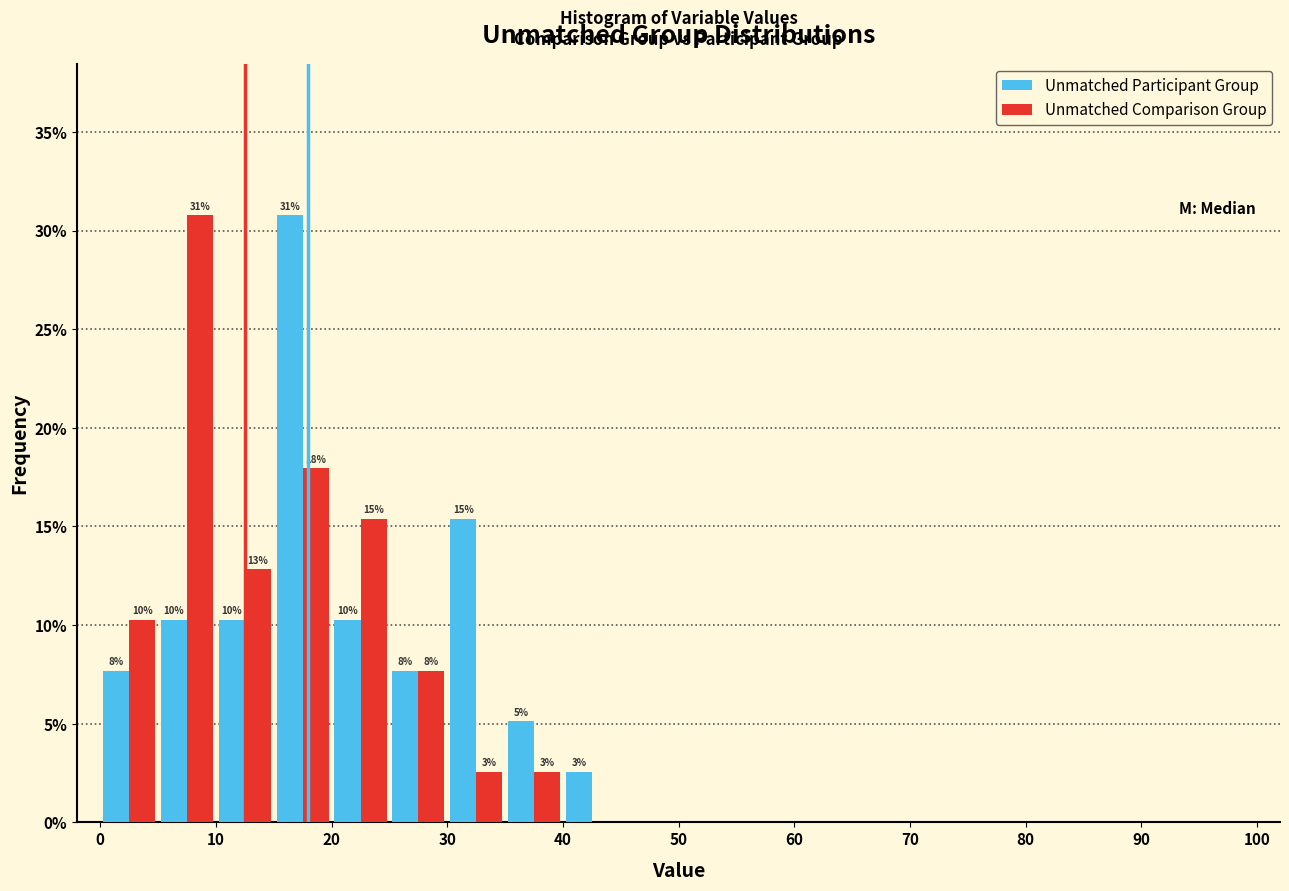

In the Unmatched Comparison Group series, which range on the x-axis has the tallest bar?

5 to 10